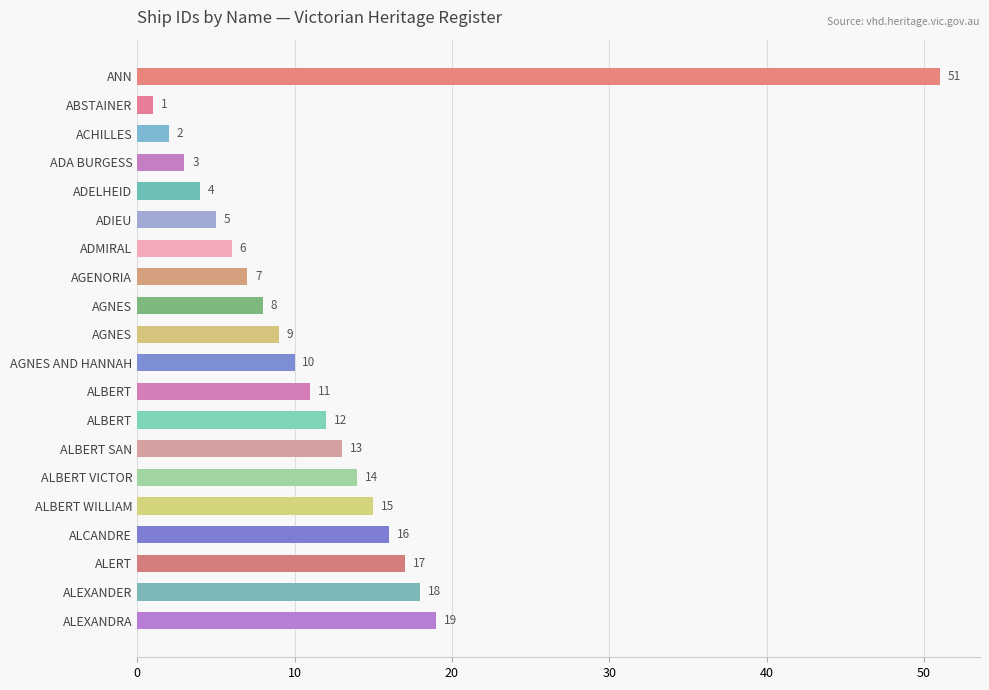

How many series are shown in this chart?

1